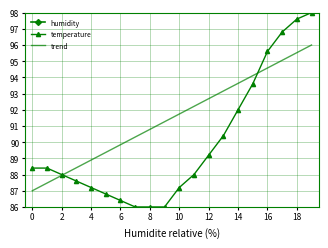

Read the temperature value at 6.

86.4